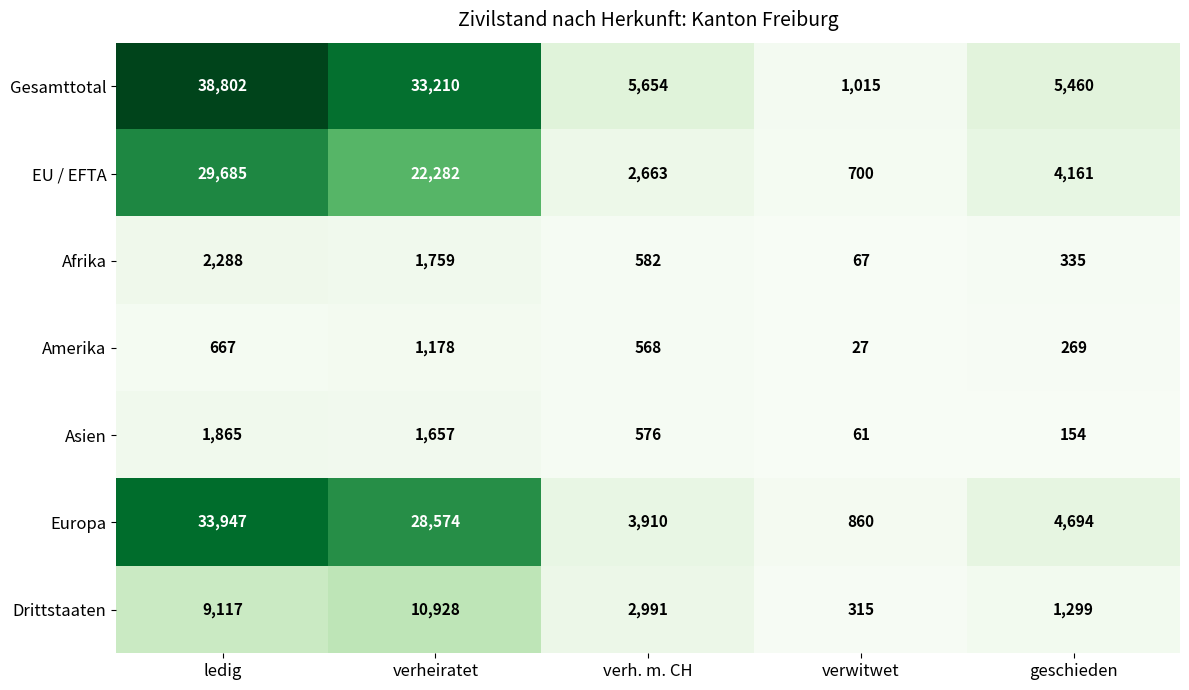

What is the difference between the highest and lowest values at geschieden?

5306